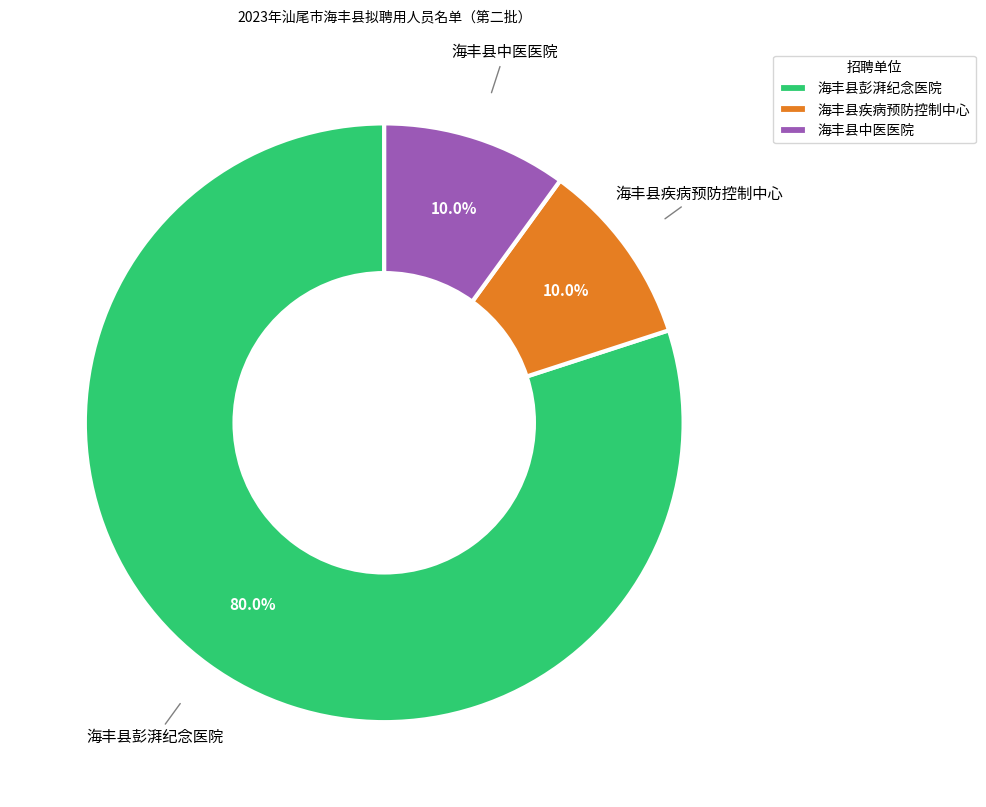

How much of the chart is everything except 海丰县疾病预防控制中心?

90.0%